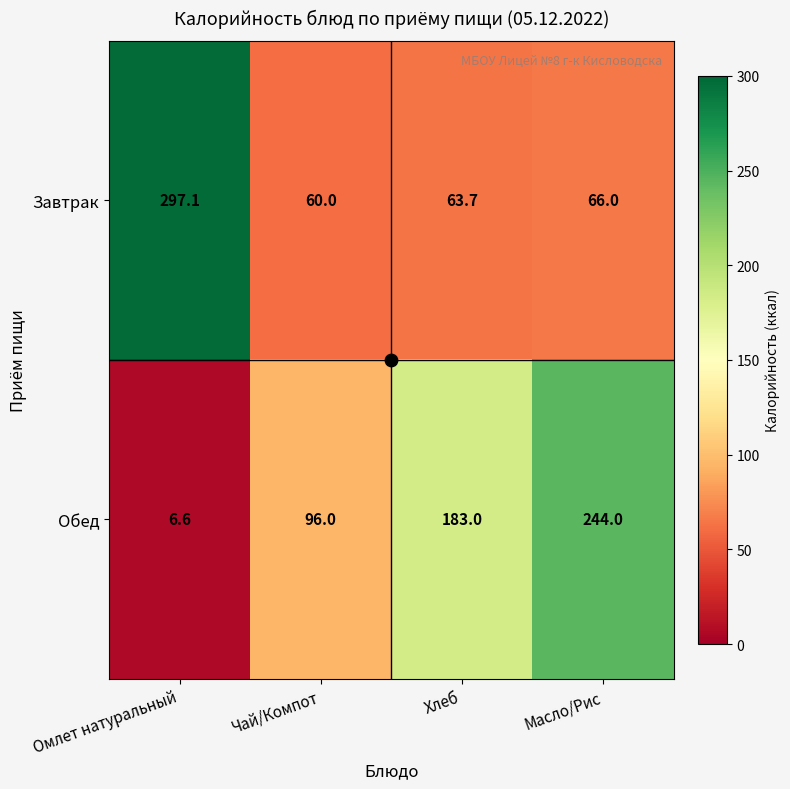

True or false: Завтрак has a value of 89.9 at Масло/Рис.

False